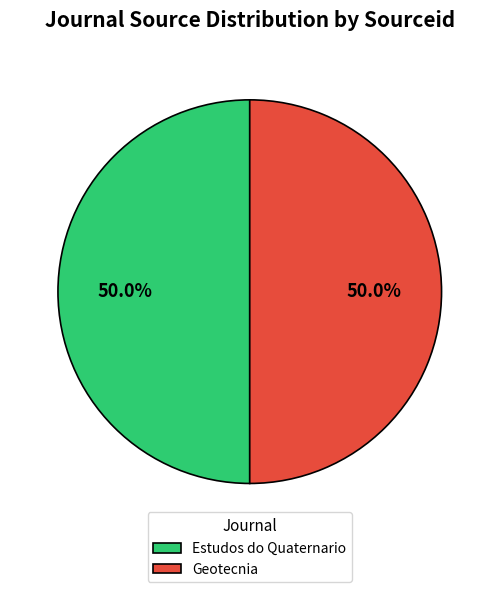

What portion of the pie excludes Geotecnia?

50.0%